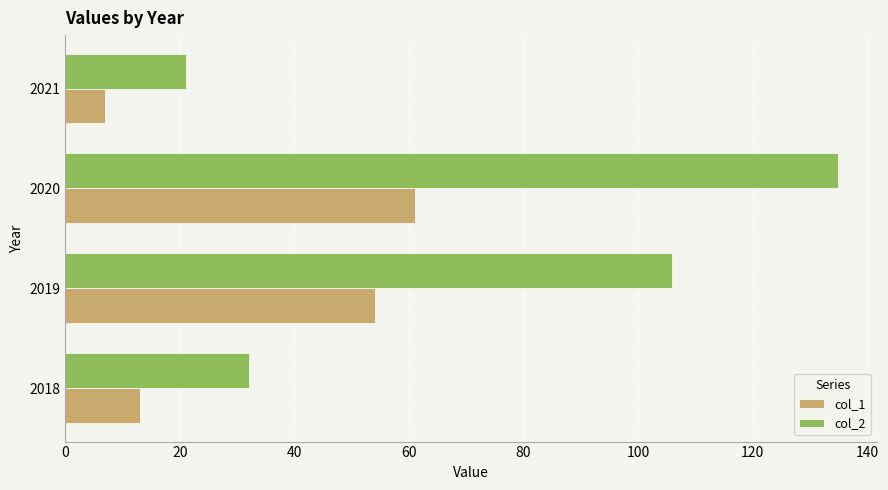

Which series has the widest spread of values?

col_2